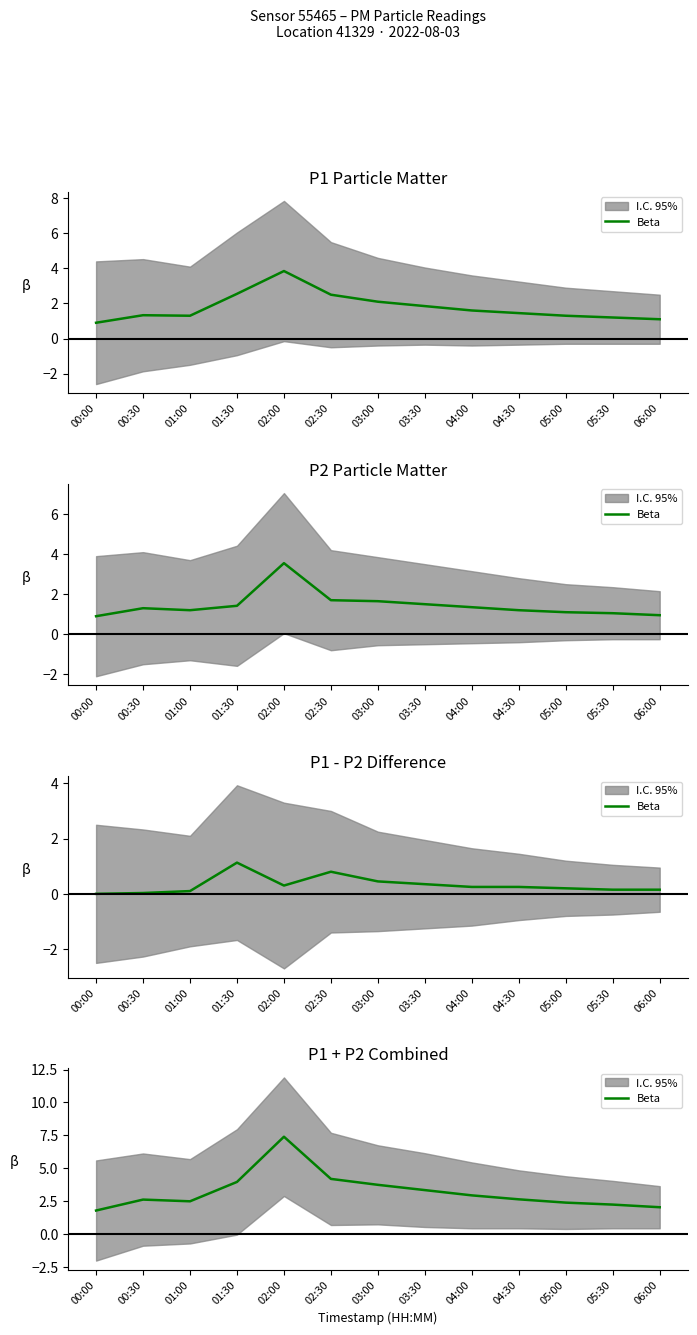

What is the maximum value shown in the chart?

7.4